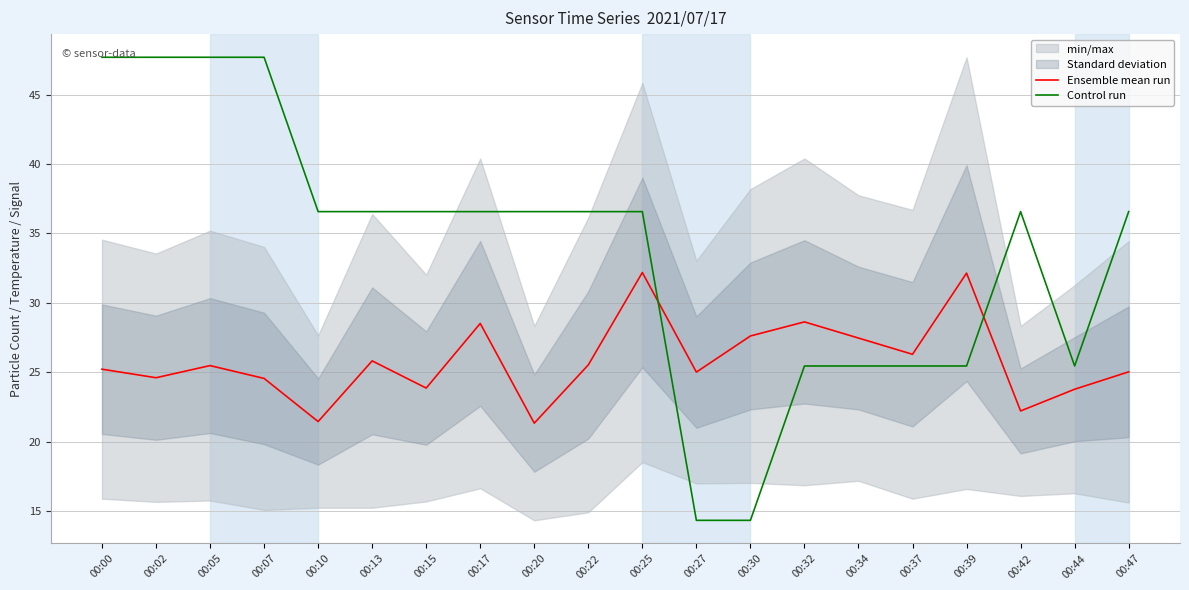

List the series in order of their overall mean, highest first.

Control run, Ensemble mean run